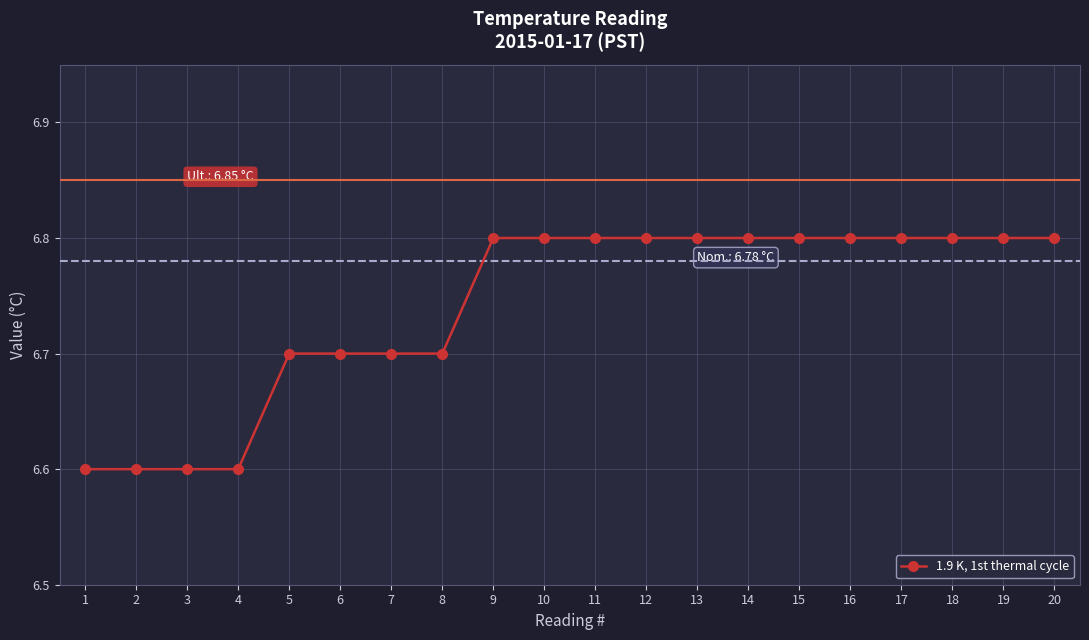

What is the value of the 6th point from the left?

6.7